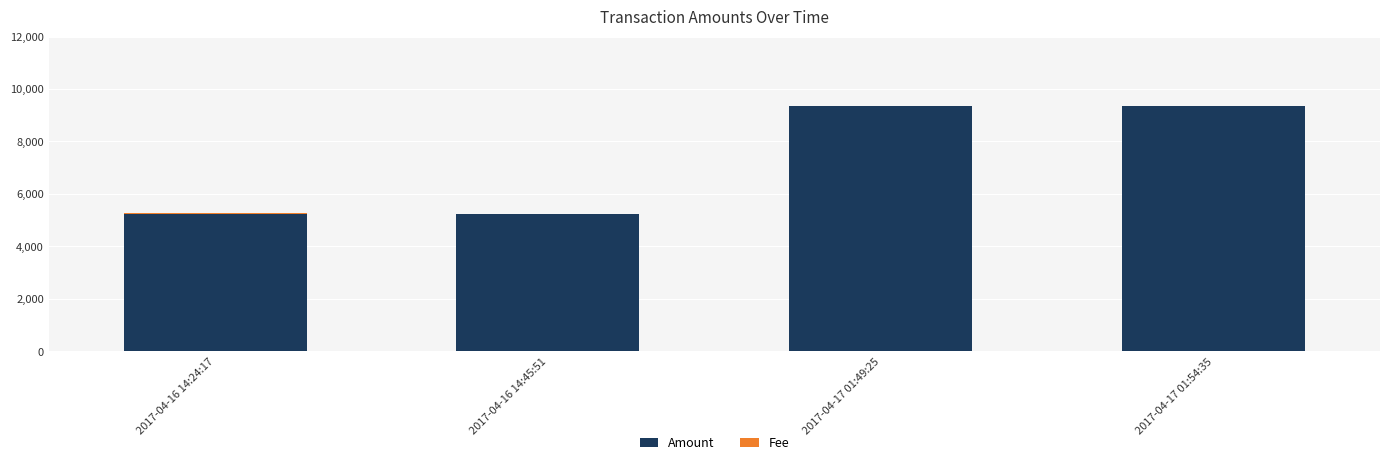

What is the highest value of the Amount series?

9365.0